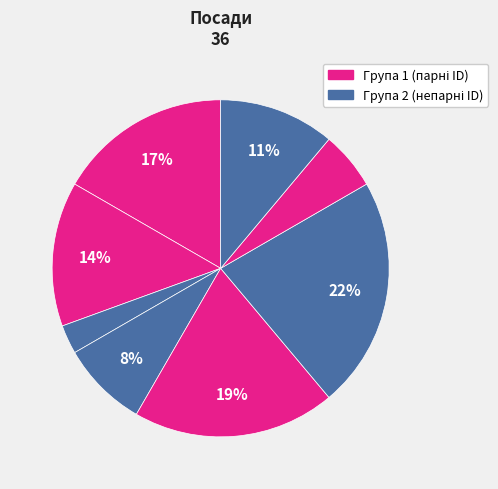

Count the number of slices in the pie.

8